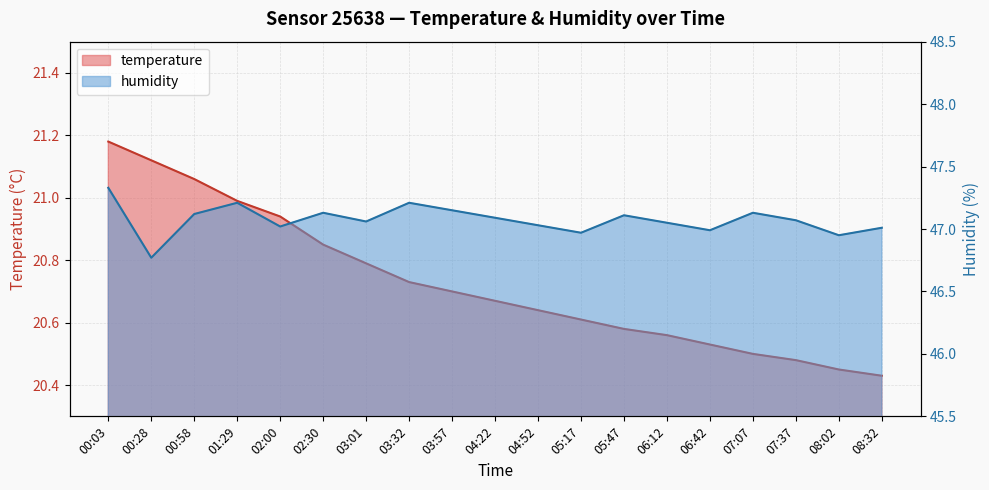

How many lines are shown in the chart?

2